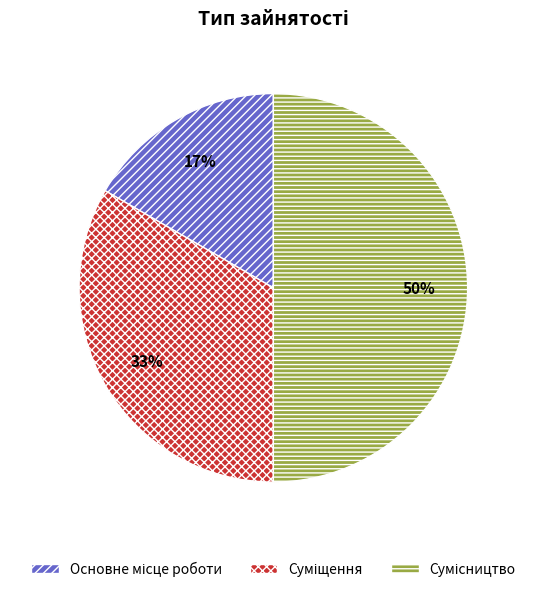

To the nearest percent, what is the difference between the largest and smallest slice percentages?

33%